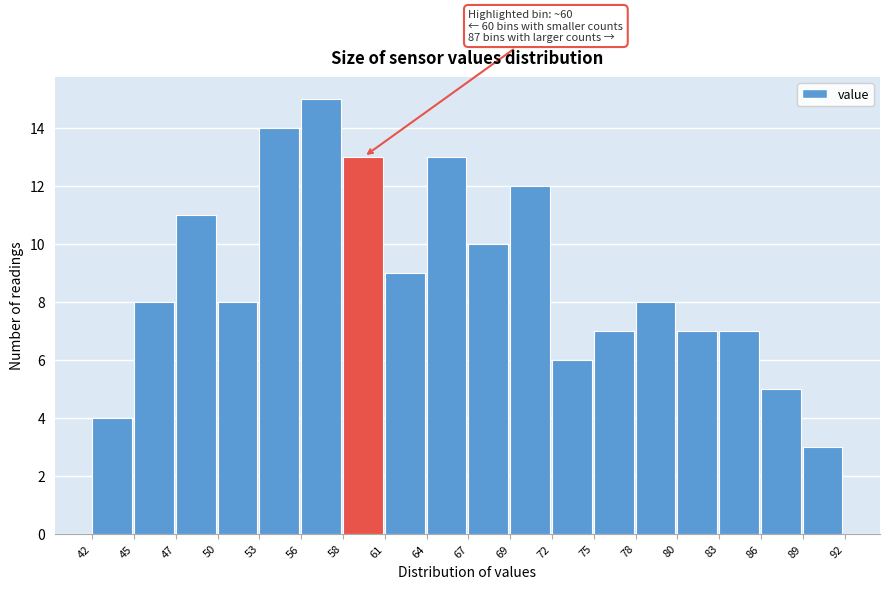

Which range on the x-axis has the tallest bar?

56 to 58